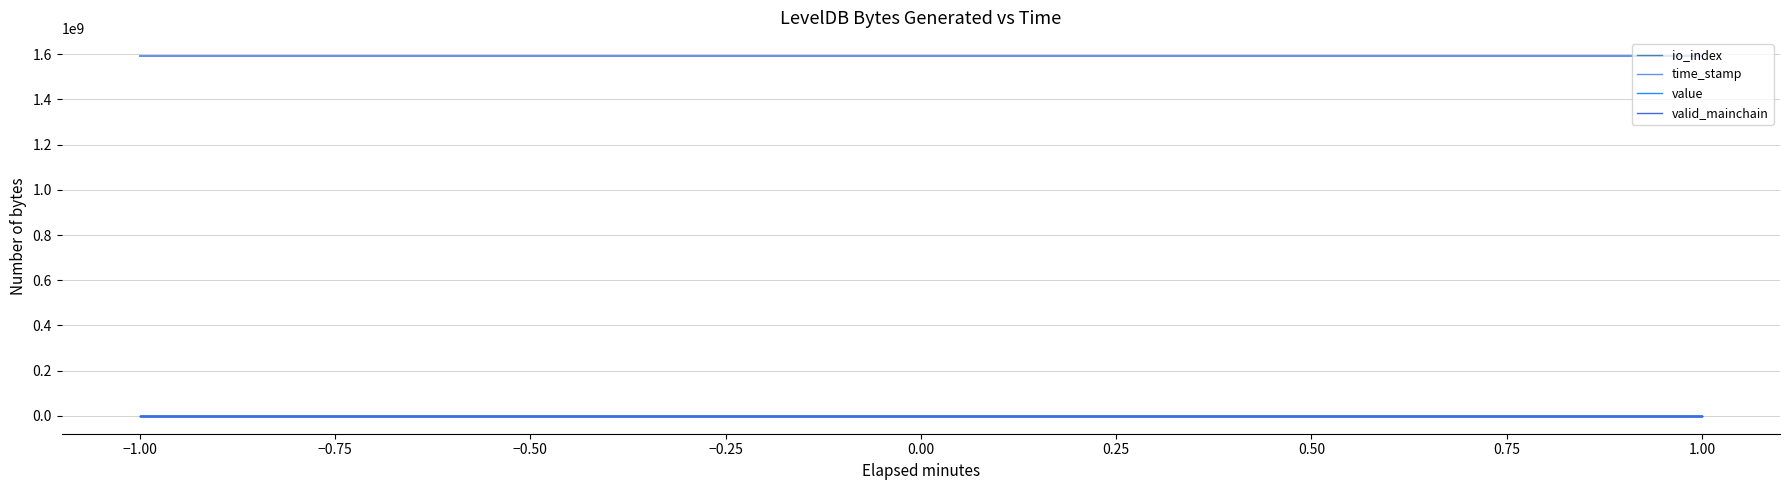

True or false: value has more than 0 interior local peaks.

False